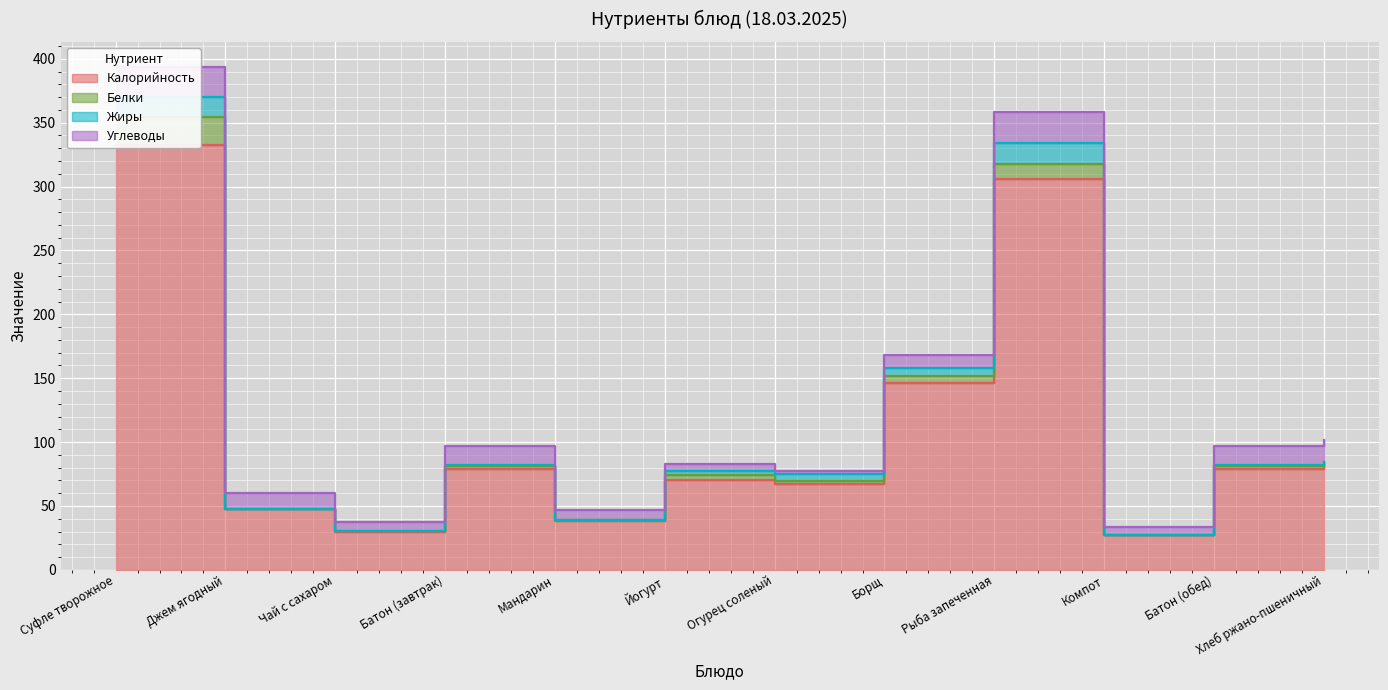

Reading right to left, what are all the values shown in this chart?

Калорийность: Хлеб ржано-пшеничный=81.6	Батон (обед)=78.6	Компот=27.1	Рыба запеченная=306.0	Борщ=146.4	Огурец соленый=67.0	Йогурт=70.6	Мандарин=38.0	Батон (завтрак)=78.6	Чай с сахаром=30.0	Джем ягодный=48.0	Суфле творожное=332.5
Белки: Хлеб ржано-пшеничный=2.6	Батон (обед)=2.3	Компот=0.0	Рыба запеченная=11.8	Борщ=5.1	Огурец соленый=2.7	Йогурт=3.5	Мандарин=0.8	Батон (завтрак)=2.3	Чай с сахаром=0.2	Джем ягодный=0.0	Суфле творожное=21.8
Жиры: Хлеб ржано-пшеничный=0.4	Батон (обед)=0.9	Компот=0.0	Рыба запеченная=15.9	Борщ=6.5	Огурец соленый=5.1	Йогурт=3.1	Мандарин=0.2	Батон (завтрак)=0.9	Чай с сахаром=0.0	Джем ягодный=0.0	Суфле творожное=15.7
Углеводы: Хлеб ржано-пшеничный=17.0	Батон (обед)=15.4	Компот=6.8	Рыба запеченная=25.0	Борщ=10.1	Огурец соленый=2.6	Йогурт=5.6	Мандарин=7.5	Батон (завтрак)=15.4	Чай с сахаром=7.3	Джем ягодный=12.0	Суфле творожное=23.5